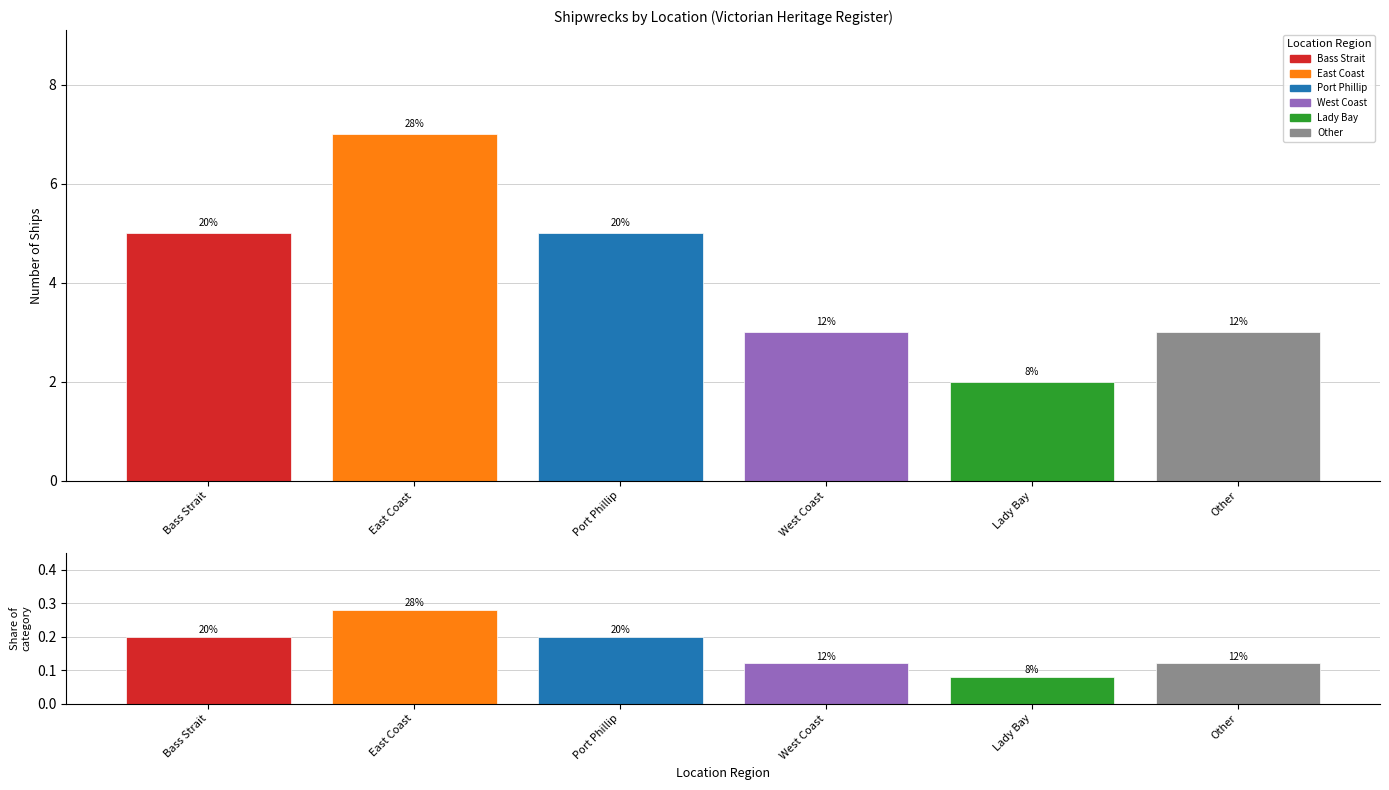

How many bars are there in total?

12